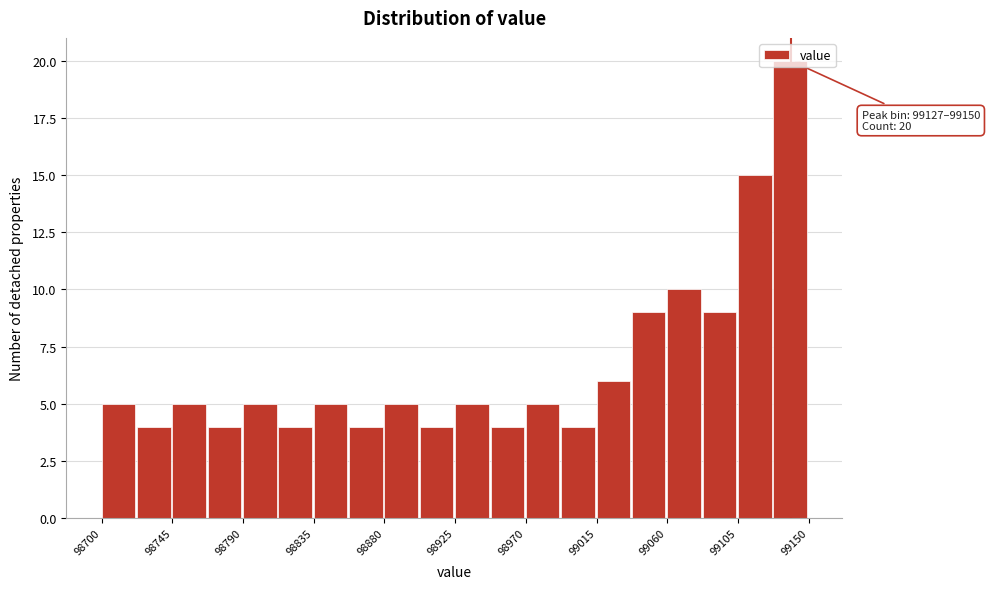

Over which range of the x-axis is the bar tallest?

99127.5 to 99150.0